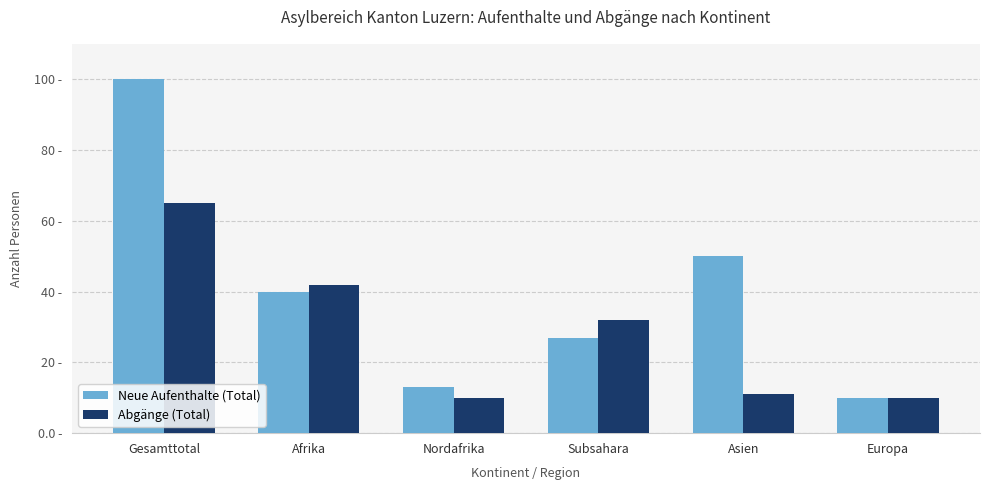

Does the chart contain any negative values?

No